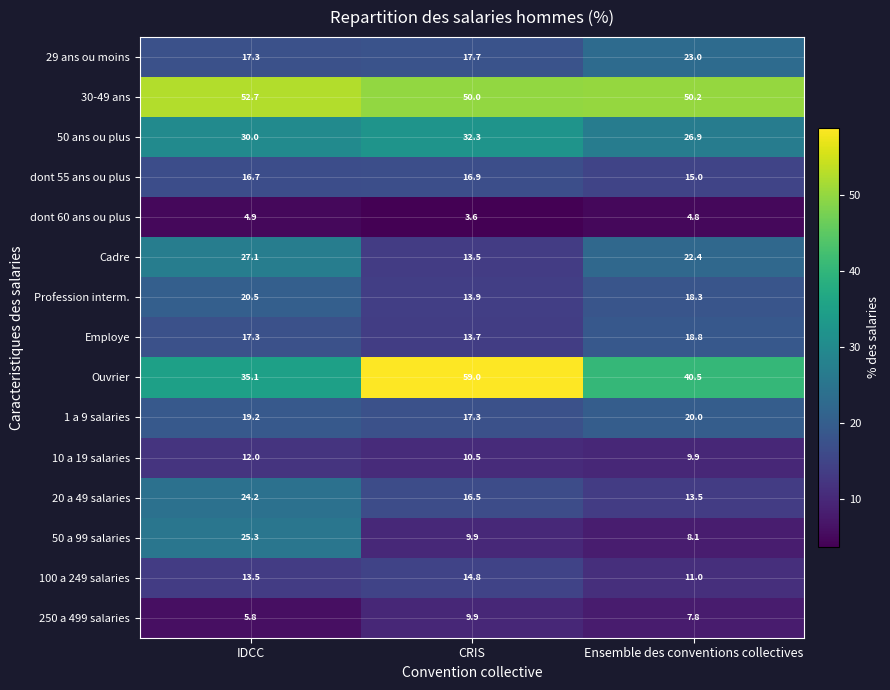

Rank the series by their maximum value, from lowest to highest.

dont 60 ans ou plus, 250 a 499 salaries, 10 a 19 salaries, 100 a 249 salaries, dont 55 ans ou plus, Employe, 1 a 9 salaries, Profession interm., 29 ans ou moins, 20 a 49 salaries, 50 a 99 salaries, Cadre, 50 ans ou plus, 30-49 ans, Ouvrier